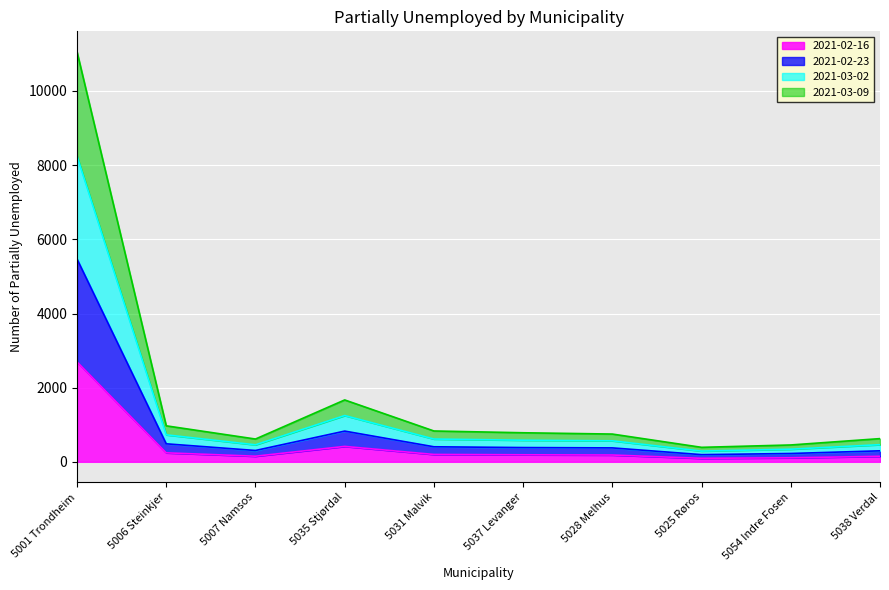

Which has a higher value, 5054 Indre Fosen or 5038 Verdal?

5038 Verdal